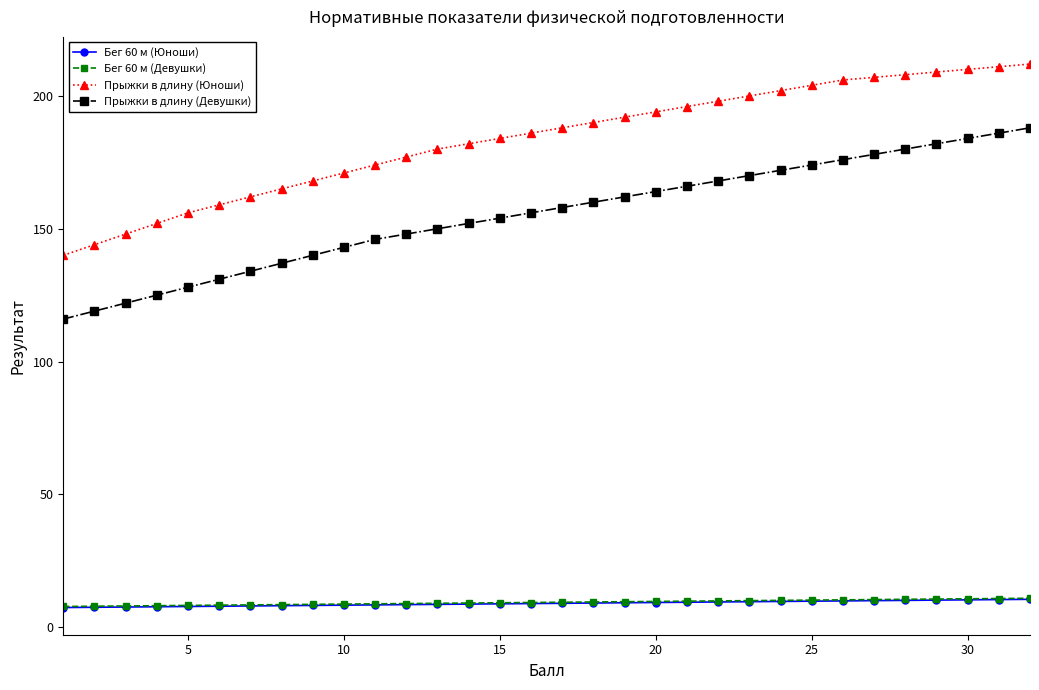

What is the smallest value displayed?

7.4